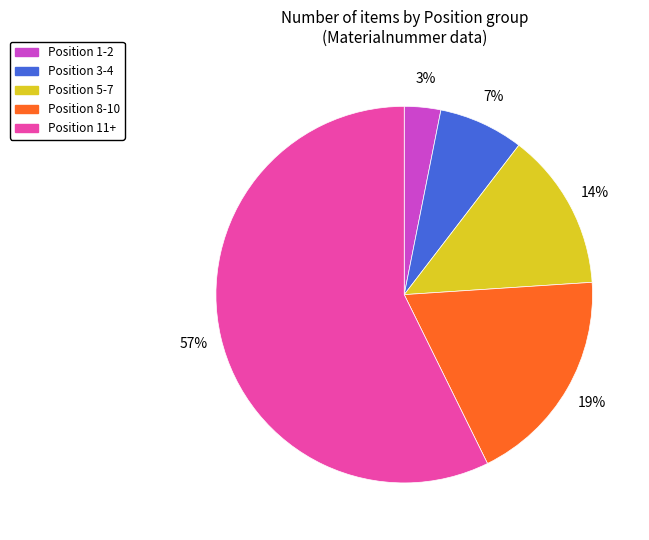

To the nearest percent, what is the combined percentage of Position 3-4 and Position 8-10?

26%